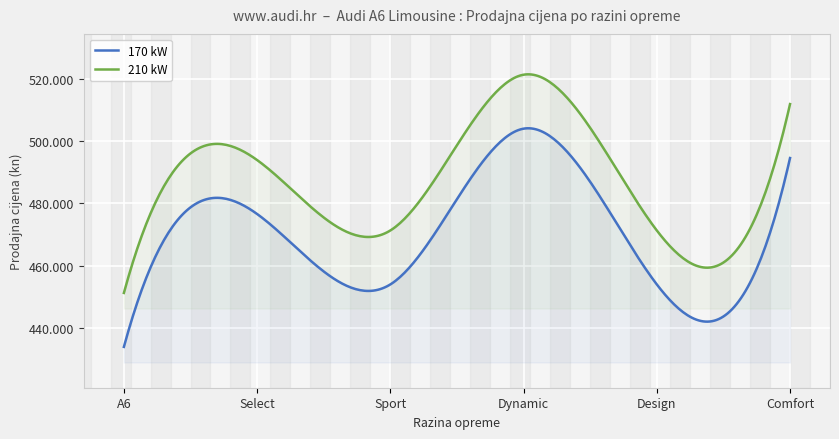

What is the lowest value of the 170 kW series?

433936.7